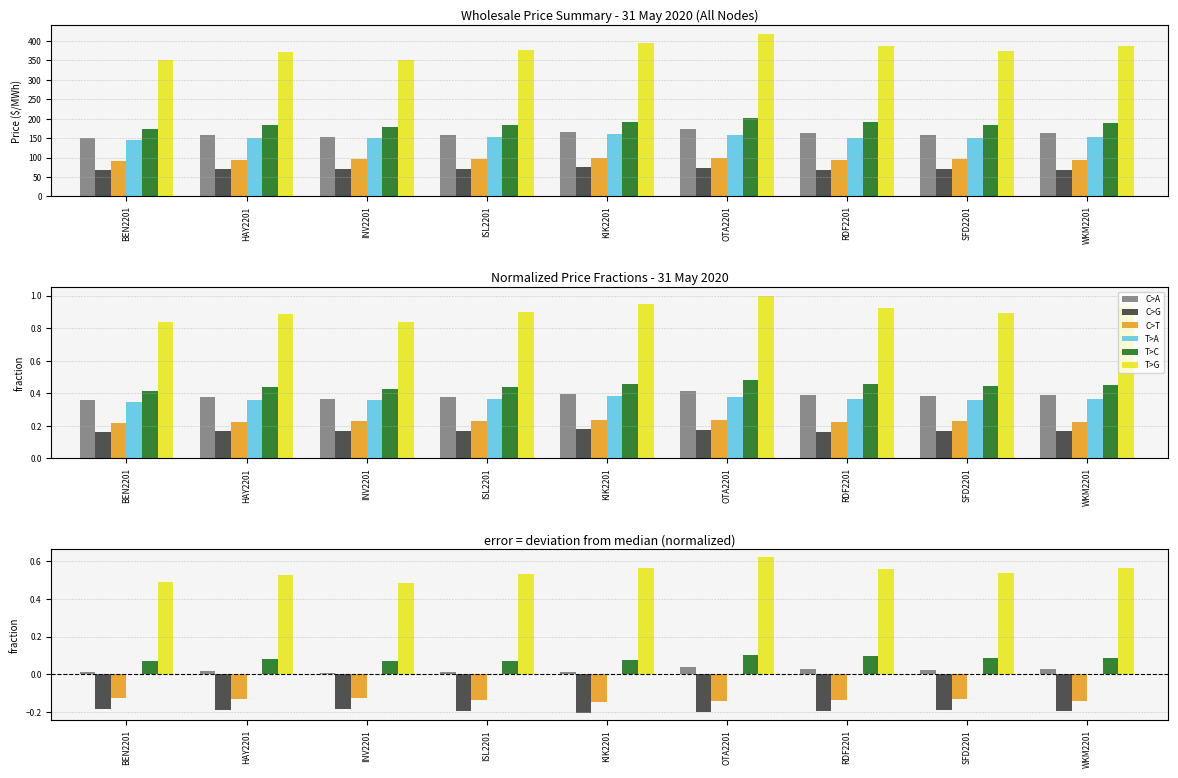

At which category does the chart reach its minimum across all series?

KIK2201